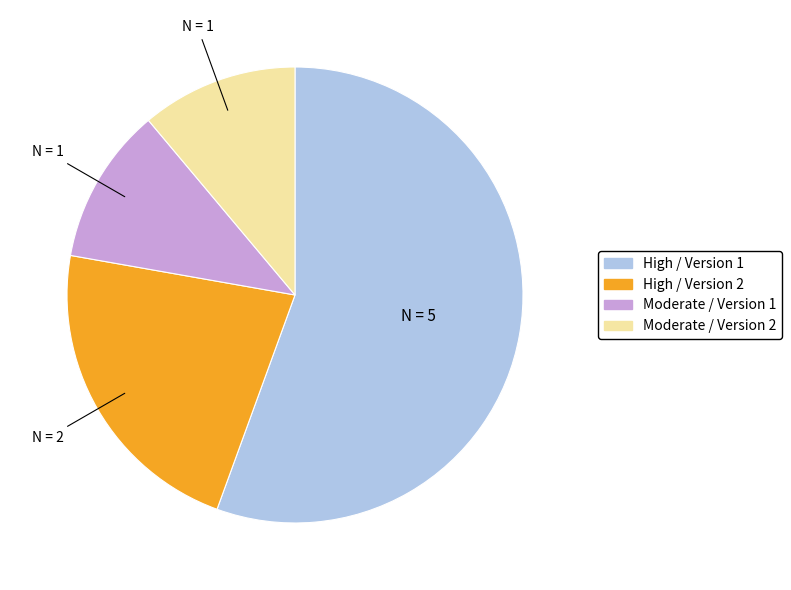

Is it true that High / Version 2 is 22% of the pie?

True